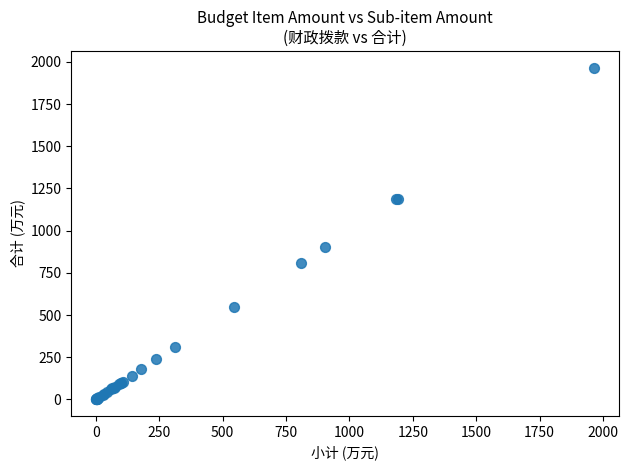

What Y value in the scatter plot is closest to 983?

905.0